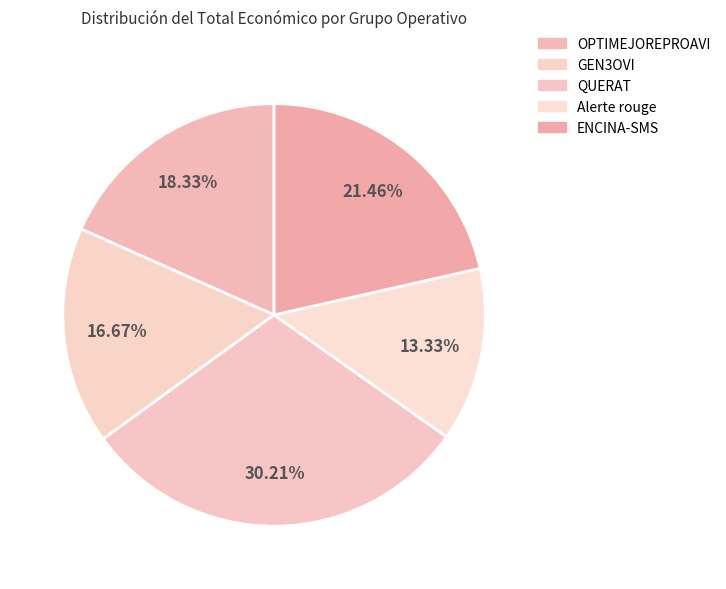

To the nearest percent, what percentage of the pie is QUERAT?

30%